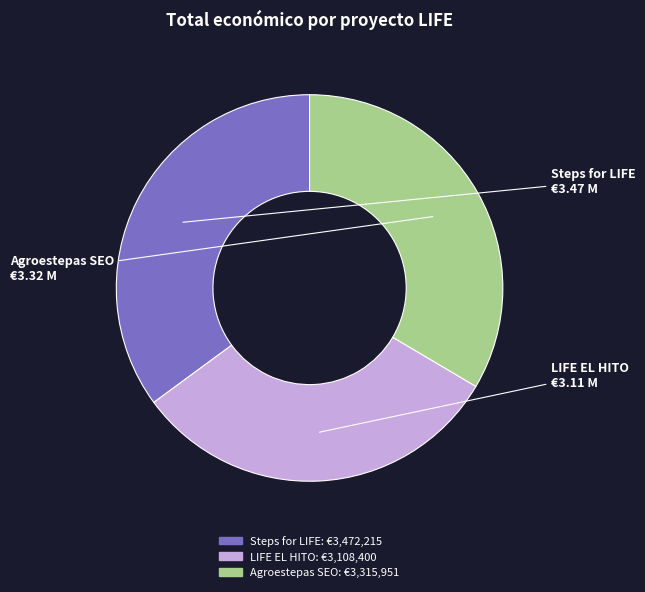

Which slice is the smallest?

LIFE EL HITO